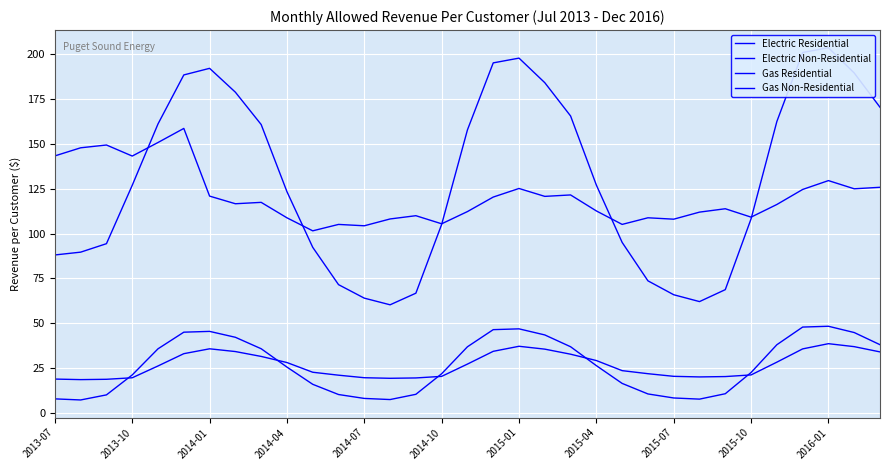

How many lines are shown in the chart?

4